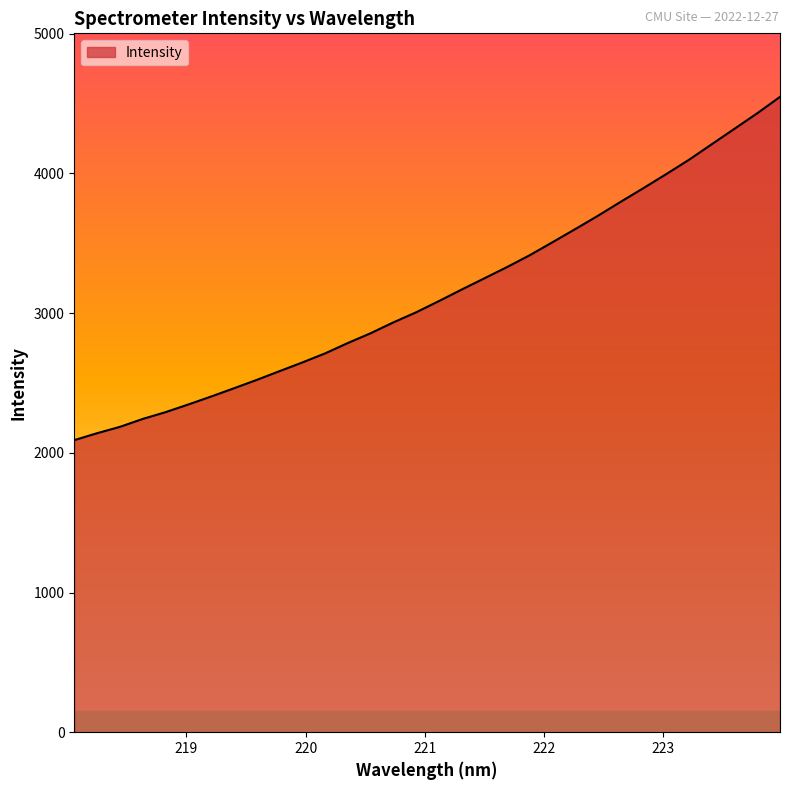

What is the smallest value displayed?

2090.7